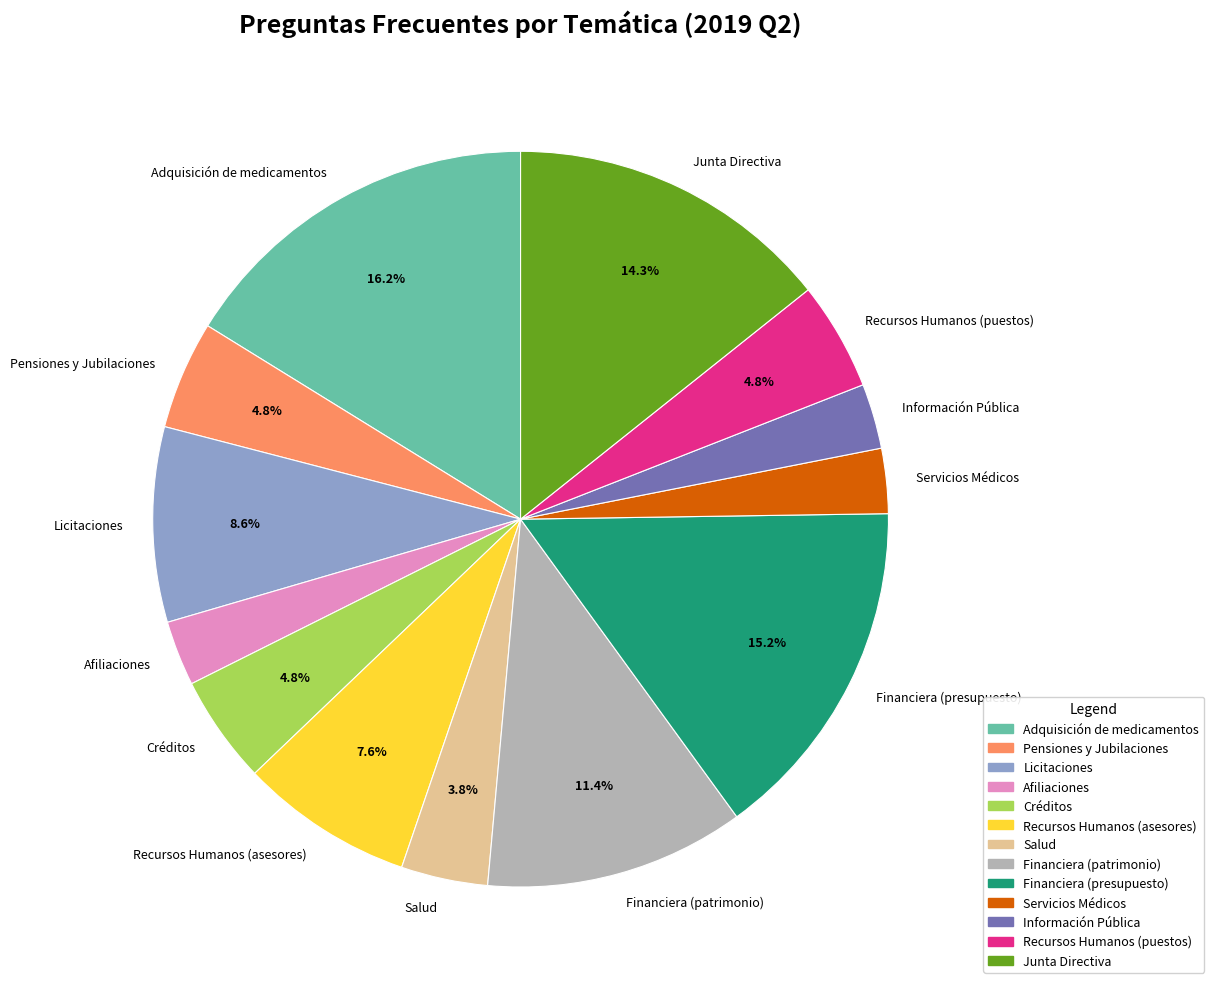

What percentage is NOT represented by Financiera (patrimonio)?

88.6%